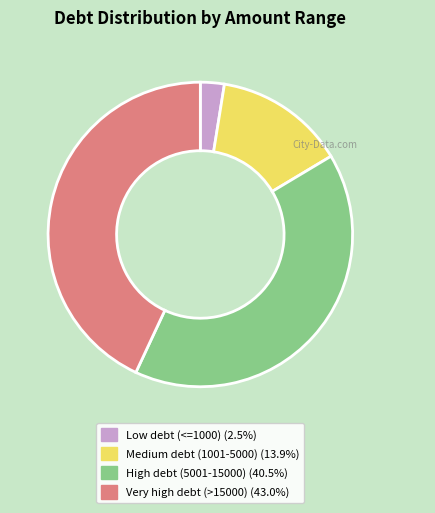

Is there any slice that represents more than half of the pie?

No